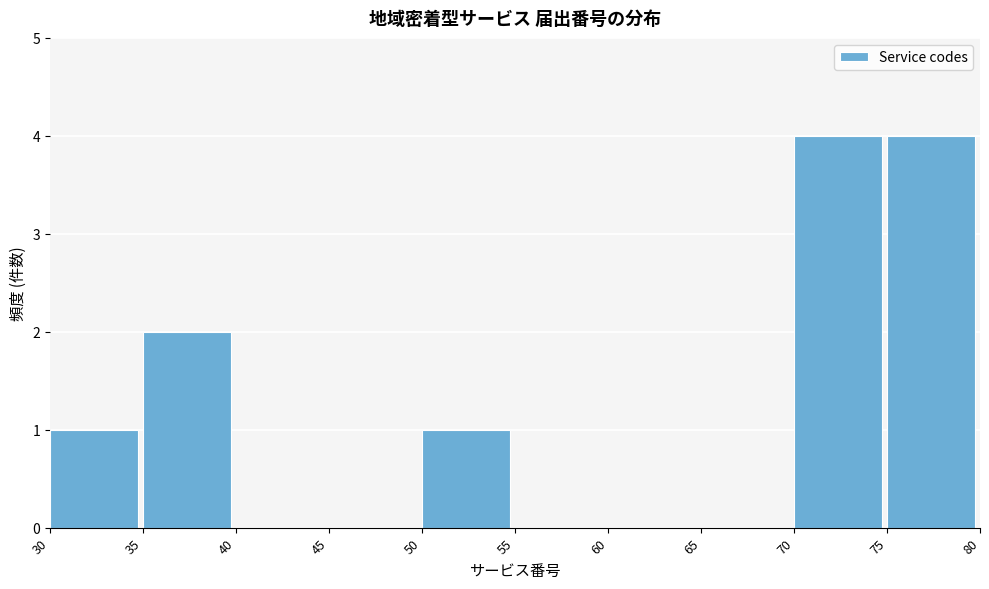

Reading left to right, list every bar in this chart as the range it spans on the x-axis followed by its height. The values are not printed on the chart, so give them approximately, as read against the axis.

30 to 35: 1
35 to 40: 2
40 to 45: 0
45 to 50: 0
50 to 55: 1
55 to 60: 0
60 to 65: 0
65 to 70: 0
70 to 75: 4
75 to 80: 4